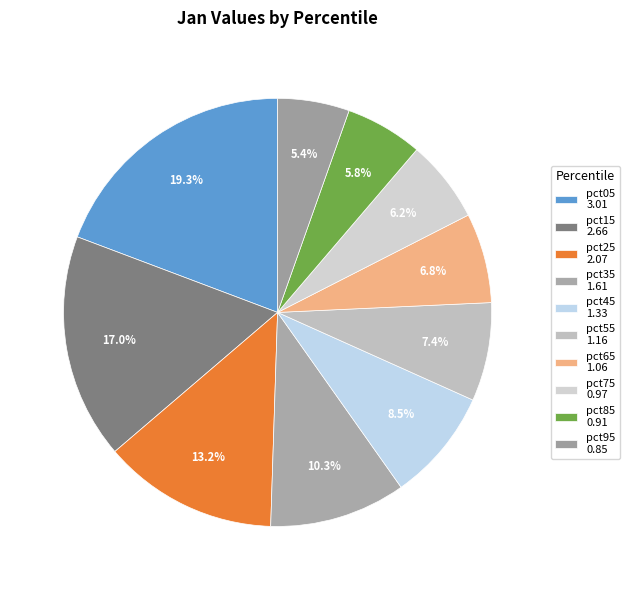

How many segments does this pie chart have?

10